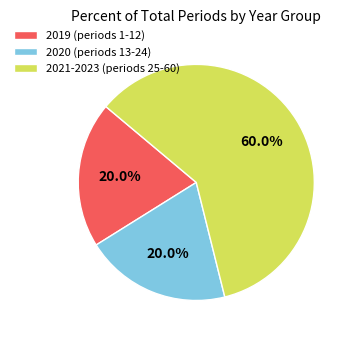

What percentage is NOT represented by 2021-2023 (periods 25-60)?

40.0%